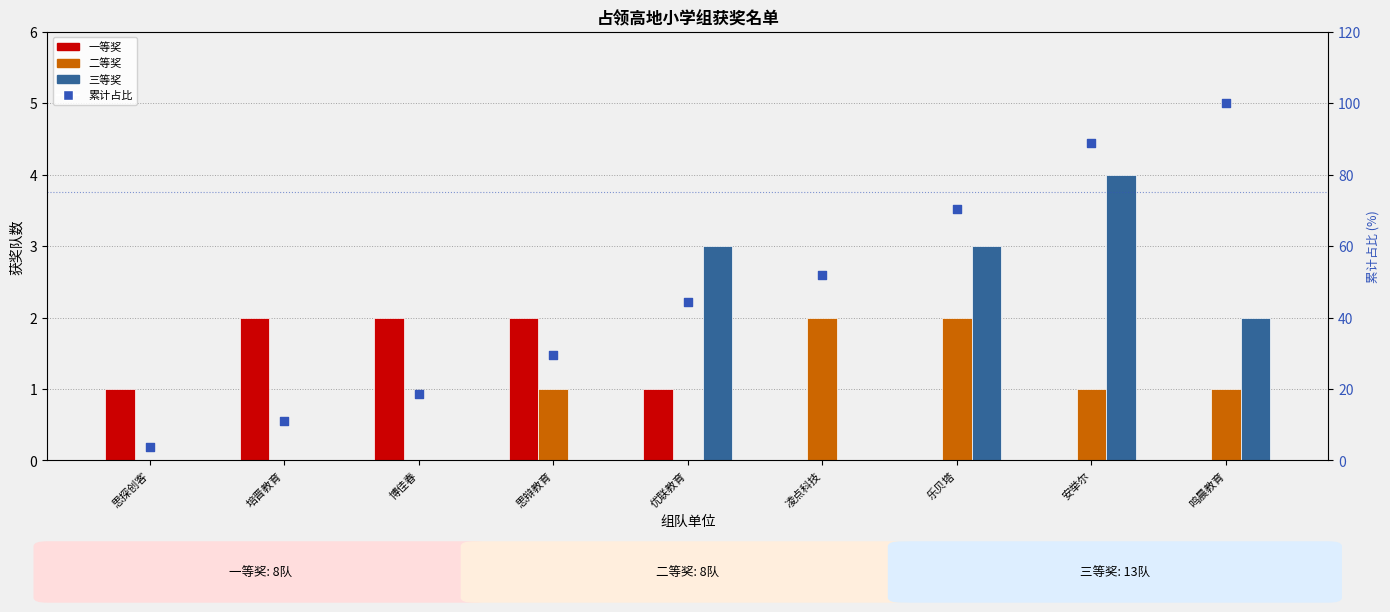

Which series reaches the minimum Y coordinate?

一等奖